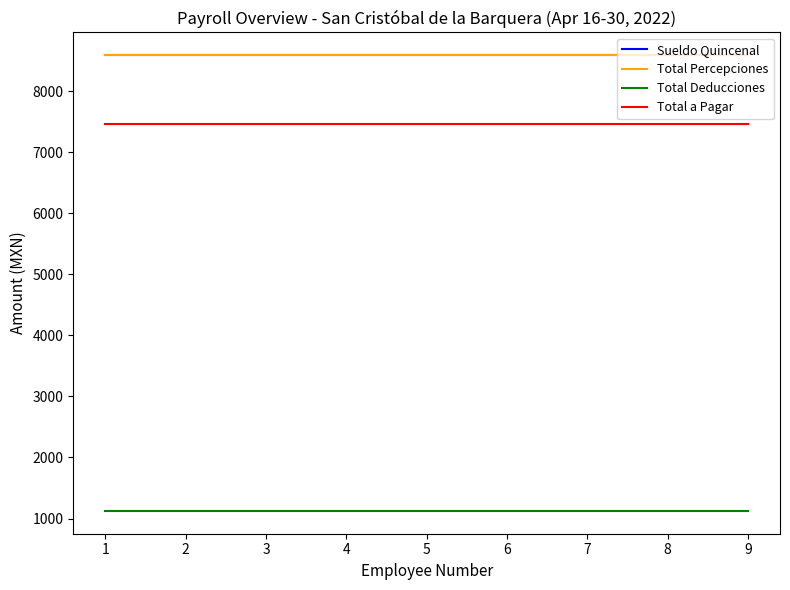

Is the value of Total a Pagar at 2 greater than the value of Sueldo Quincenal at 3?

No